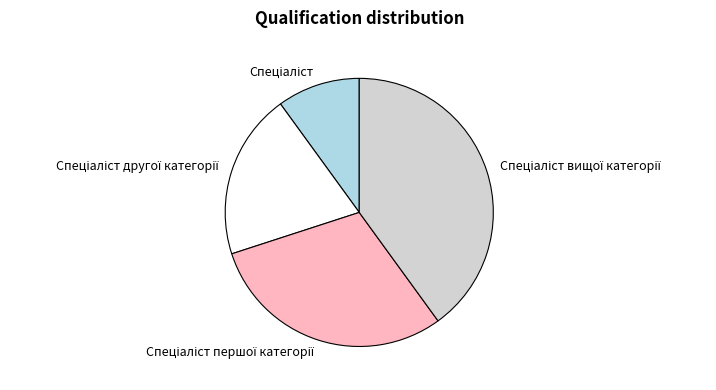

Is there any slice that represents more than half of the pie?

No